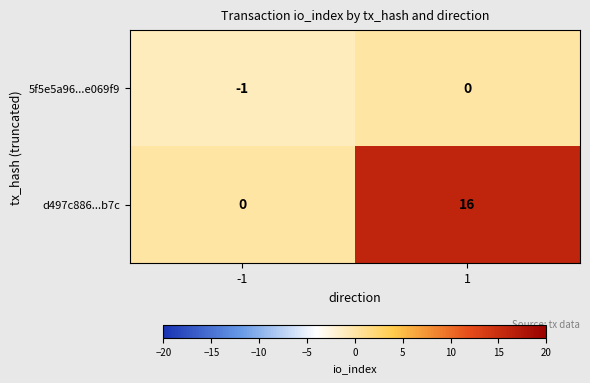

How many data points in d497c886...b7c are less than 16?

1